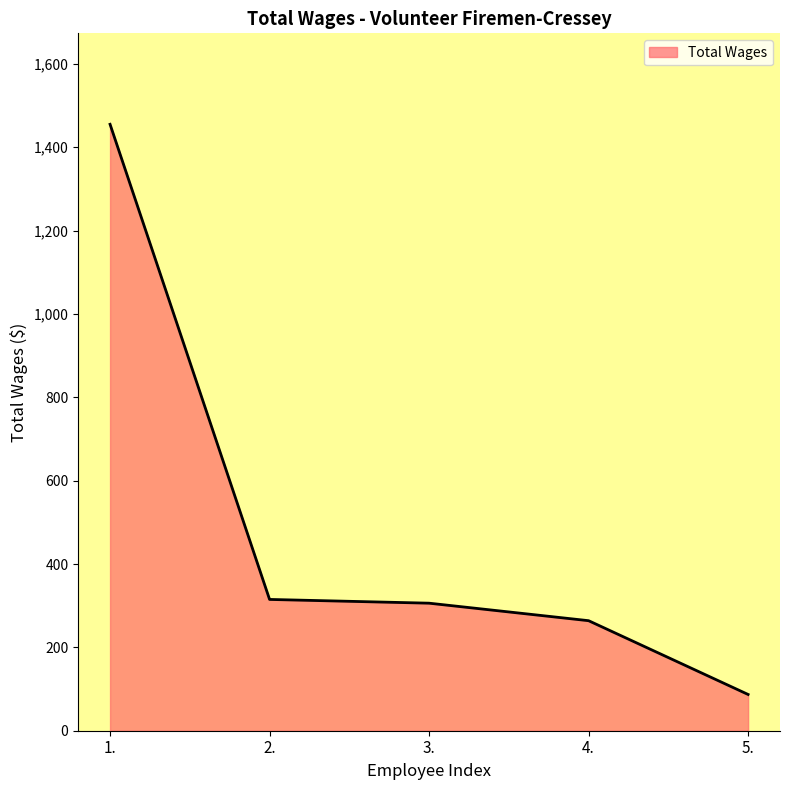

How many values are below 306?

2